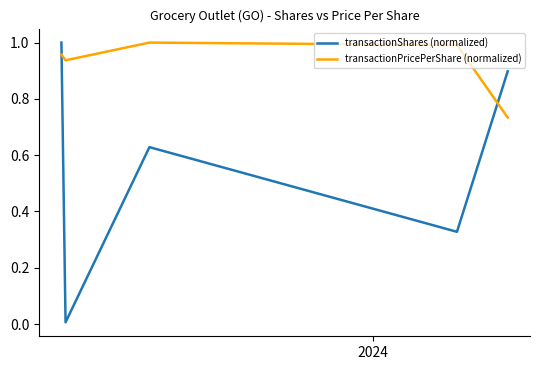

How many intersections are there between transactionShares (normalized) and transactionPricePerShare (normalized)?

2